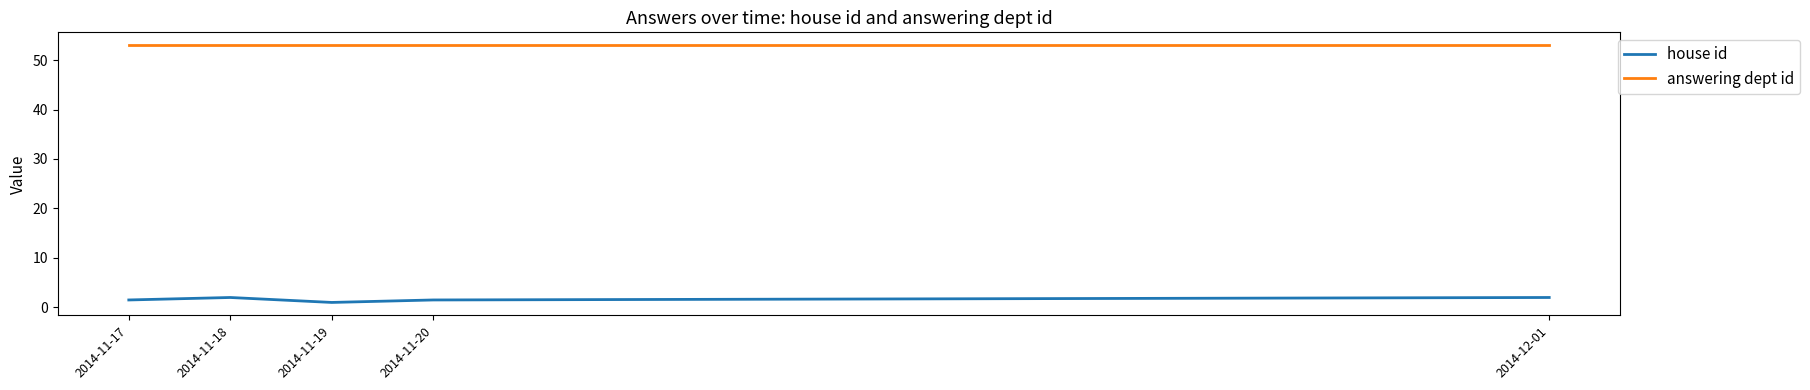

Reading left to right, extract all data points from this chart.

house id: 1.5	2.0	1.0	1.5	2.0
answering dept id: 53.0	53.0	53.0	53.0	53.0